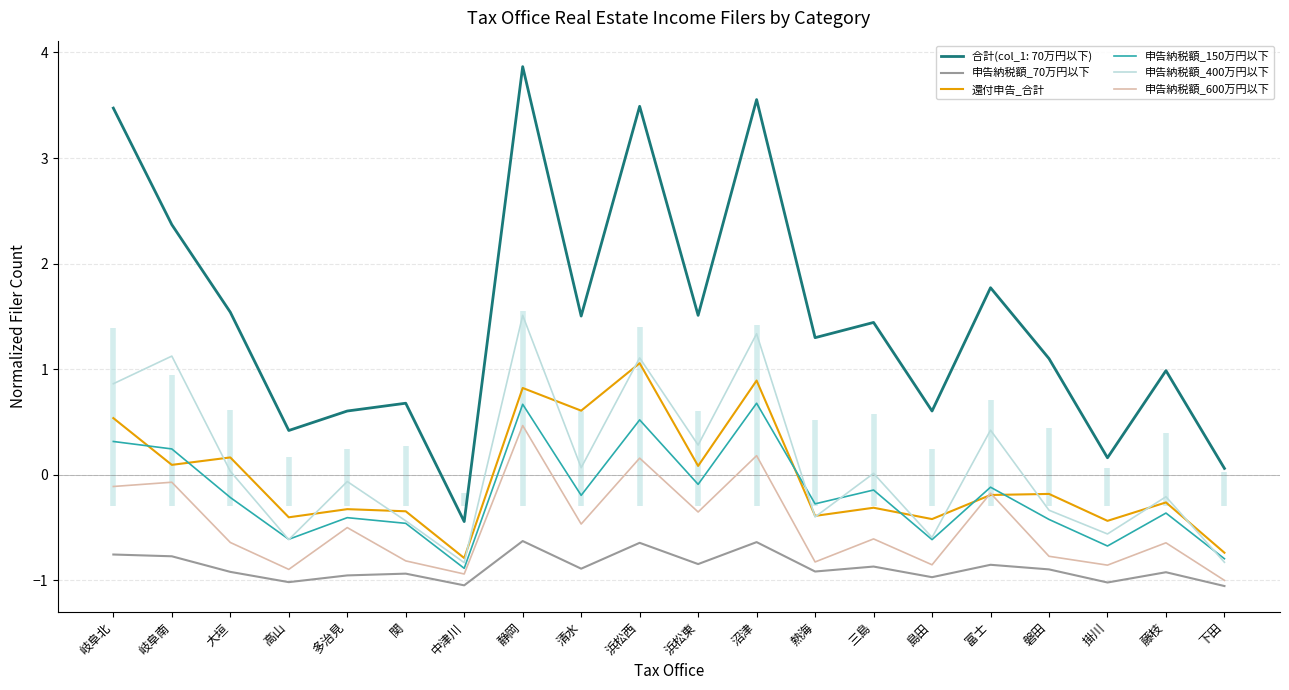

Count the number of categories in the chart.

20